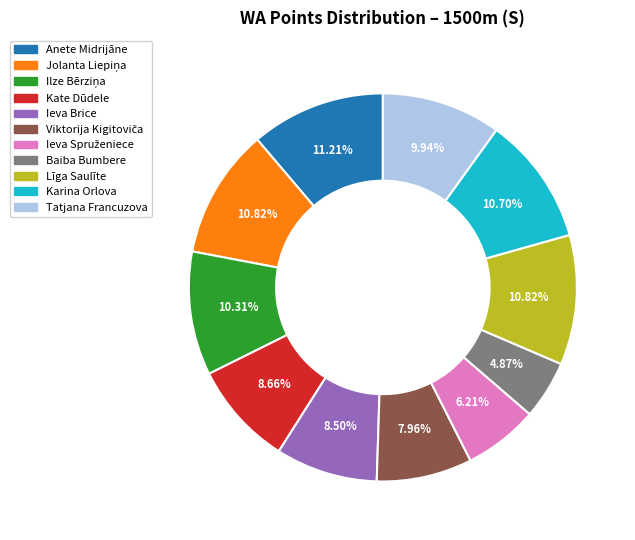

Which slice is the smallest?

Baiba Bumbere